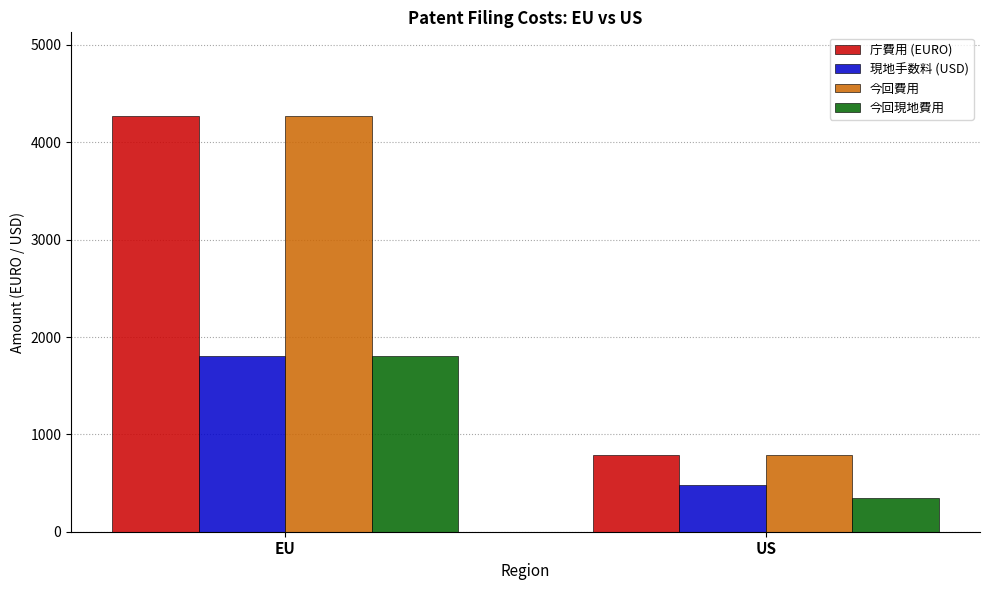

Read the 現地手数料 (USD) value at EU.

1800